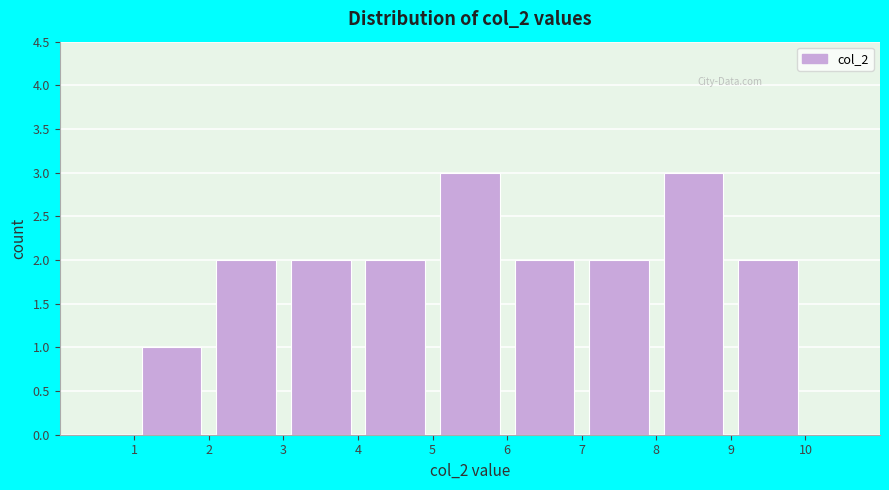

Reading left to right, transcribe this chart: for each bar, give the range it covers on the x-axis and its height. The values are not printed on the chart, so give them approximately, as read against the axis.

1 to 2: 1
2 to 3: 2
3 to 4: 2
4 to 5: 2
5 to 6: 3
6 to 7: 2
7 to 8: 2
8 to 9: 3
9 to 10: 2